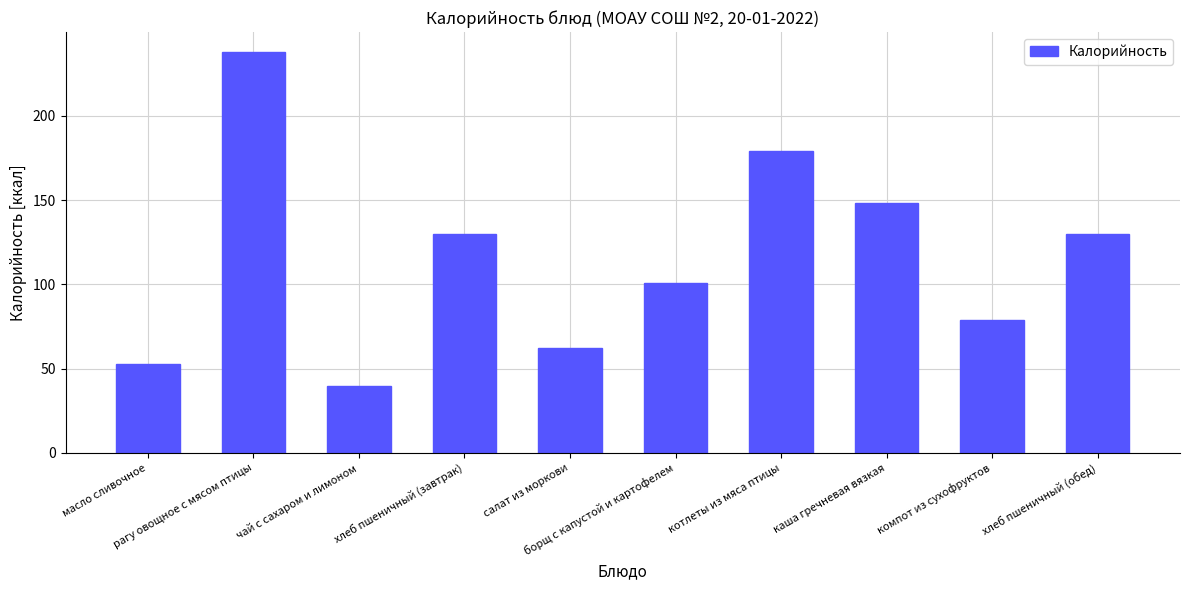

What is the ratio of the value at масло сливочное to the value at хлеб пшеничный (завтрак)?

0.4